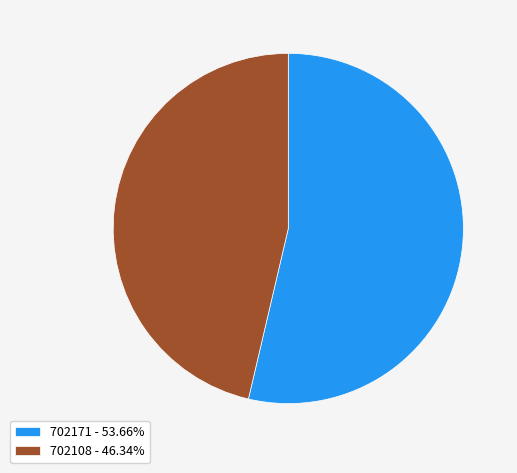

Combined, do 702108 - 46.34% and 702171 - 53.66% account for over 50%?

Yes